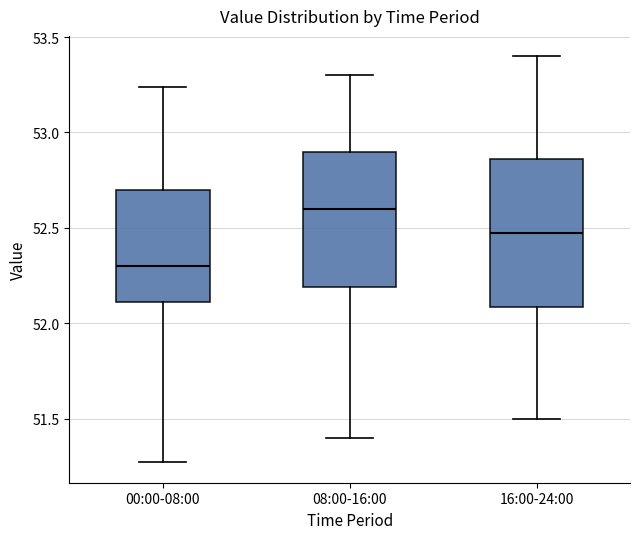

Reading left to right, read every box against the y-axis: the position of its median line, the range the box covers, and the ends of its whiskers. The values are not printed on the chart, so give them approximately, as read against the axis.

00:00-08:00: median 52.30, box 52.10 to 52.70, whiskers 51.25 to 53.25
08:00-16:00: median 52.60, box 52.20 to 52.90, whiskers 51.40 to 53.30
16:00-24:00: median 52.50, box 52.10 to 52.85, whiskers 51.50 to 53.40